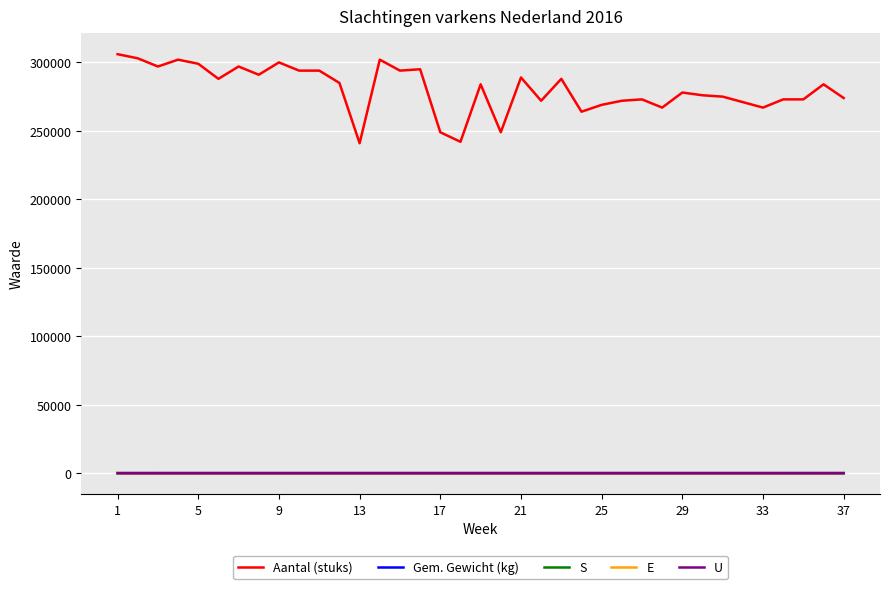

Which series has the widest spread of values?

Aantal (stuks)